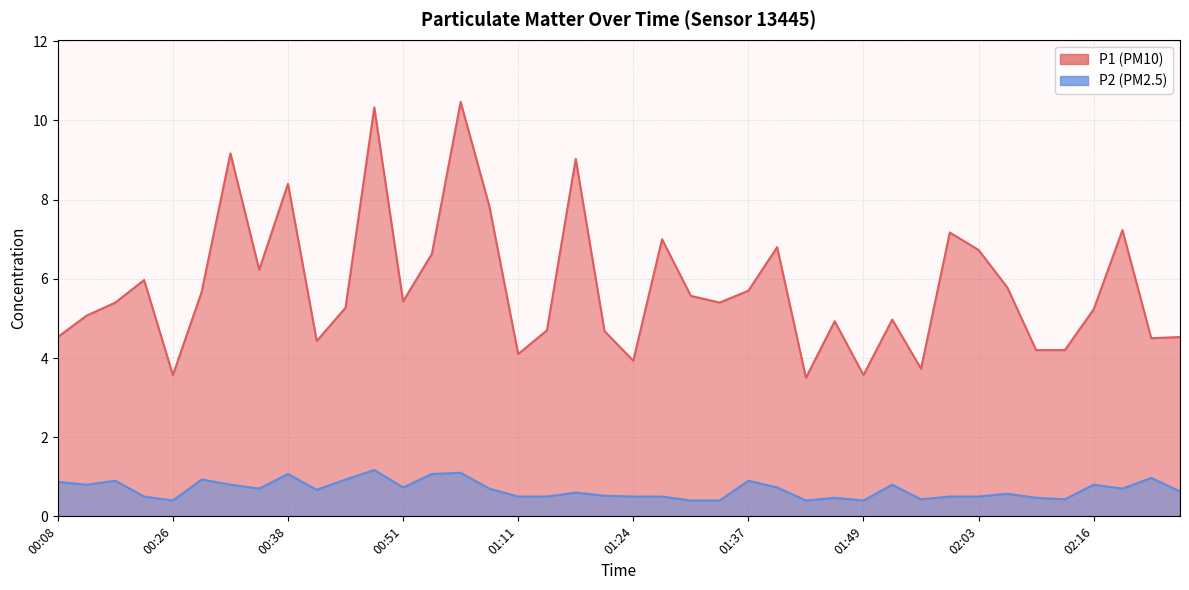

Reading right to left, transcribe all the data shown in this chart.

P1: 4.5	4.5	7.2	5.2	4.2	4.2	5.8	6.7	7.2	3.7	5.0	3.6	4.9	3.5	6.8	5.7	5.4	5.6	7.0	3.9	4.7	9.0	4.7	4.1	7.8	10.5	6.6	5.4	10.3	5.3	4.4	8.4	6.2	9.2	5.7	3.6	6.0	5.4	5.1	4.5
P2: 0.6	1.0	0.7	0.8	0.4	0.5	0.6	0.5	0.5	0.4	0.8	0.4	0.5	0.4	0.7	0.9	0.4	0.4	0.5	0.5	0.5	0.6	0.5	0.5	0.7	1.1	1.1	0.7	1.2	0.9	0.7	1.1	0.7	0.8	0.9	0.4	0.5	0.9	0.8	0.9